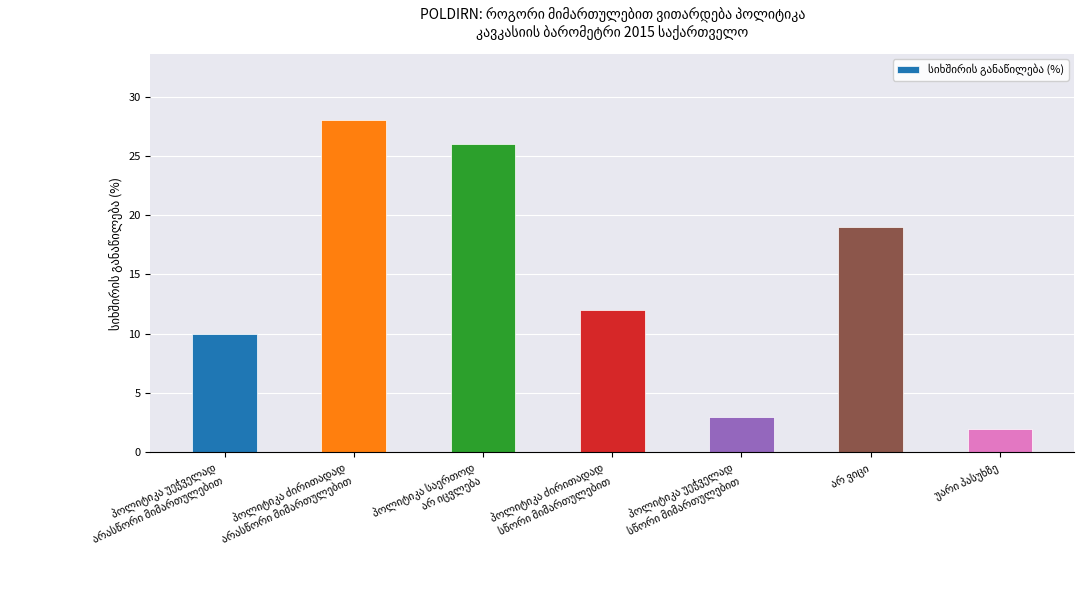

What is the sum of all values?

100